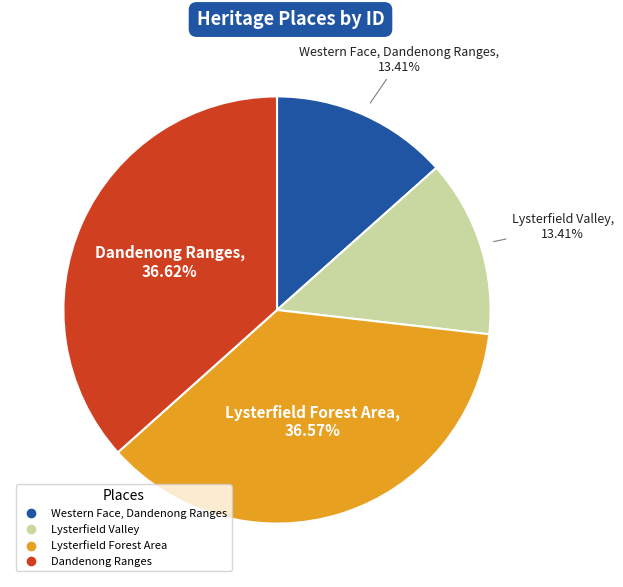

Approximately how many times larger is the value at Western Face, Dandenong Ranges compared to Lysterfield Forest Area?

0.4